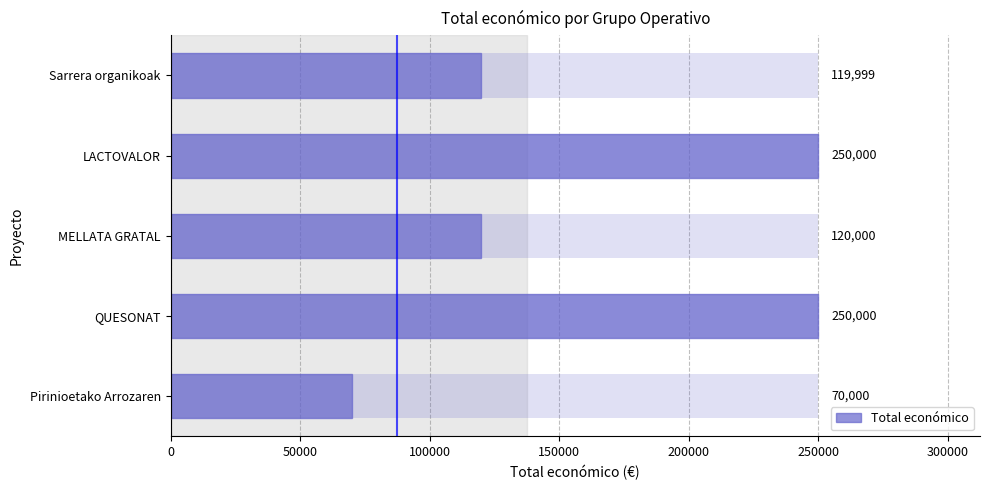

The value at Pirinioetako Arrozaren is 70000. True or false?

True